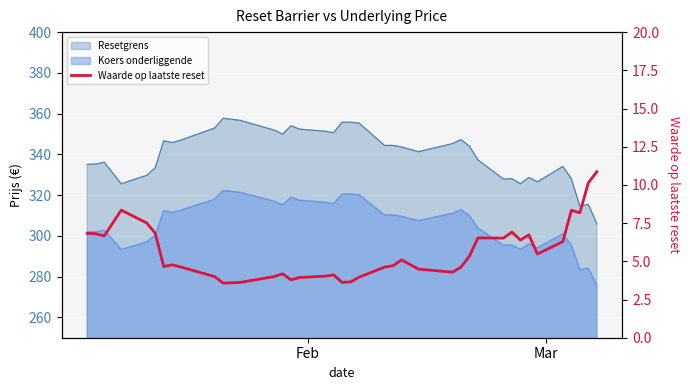

How many lines are shown in the chart?

1